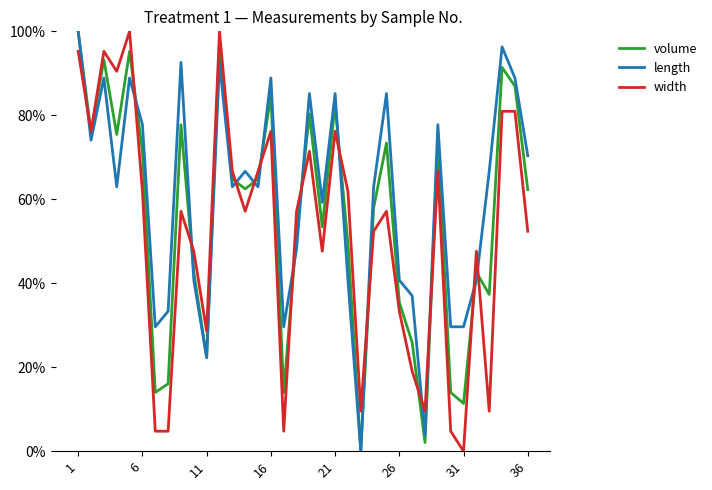

What are all the series names shown in the legend?

volume, length, width